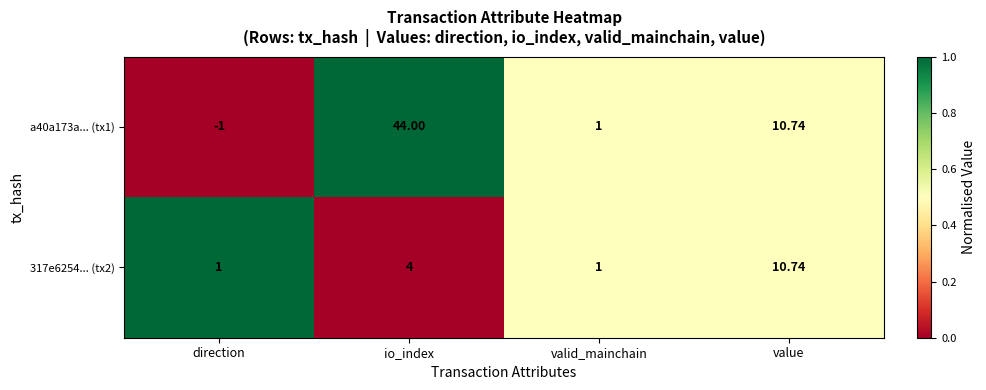

At which label does 317e6254... (tx2) reach its peak?

value